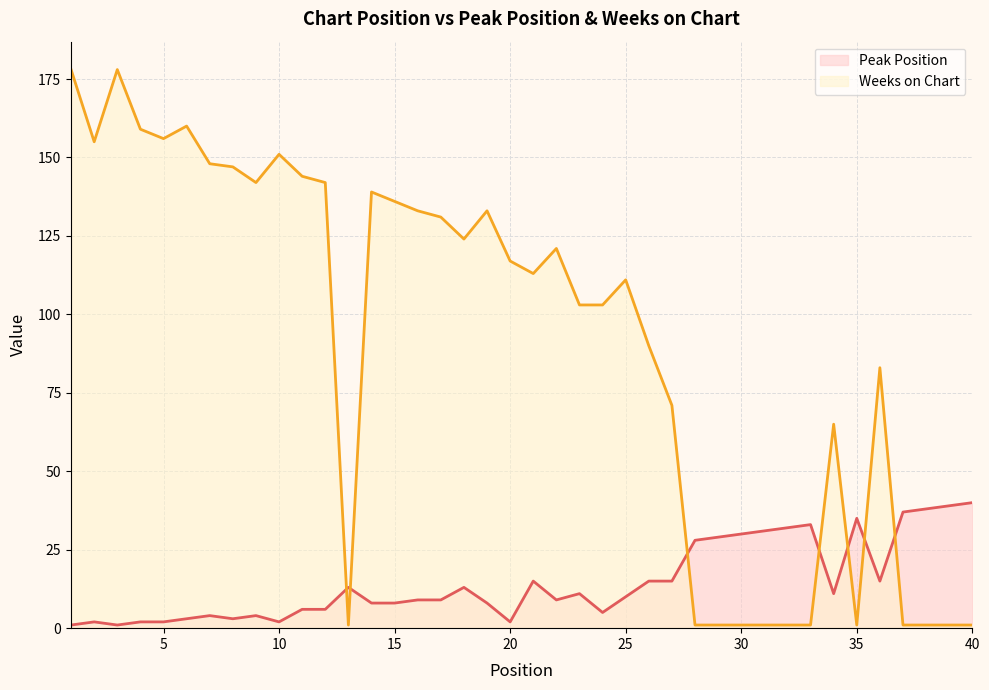

What is the greatest value displayed?

178